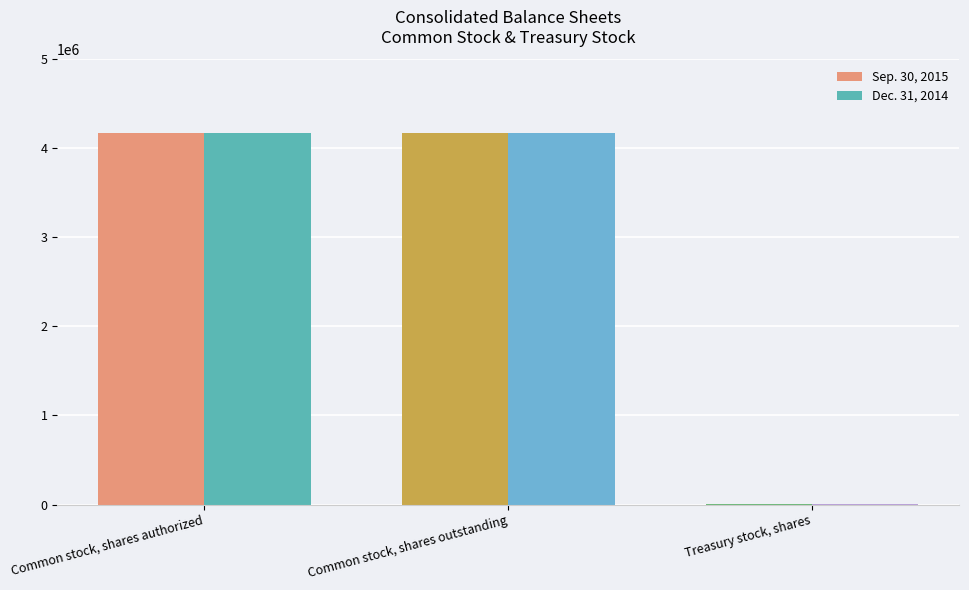

Is the value of Dec. 31, 2014 at Common stock, shares authorized greater than the value of Sep. 30, 2015 at Treasury stock, shares?

Yes